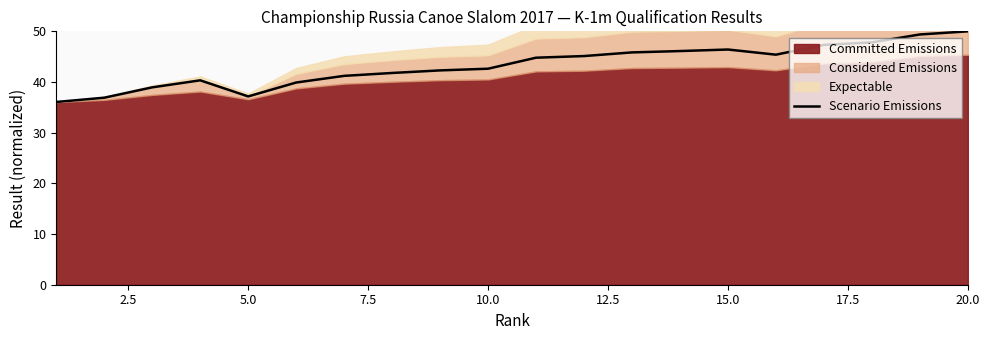

What is the difference between the second highest and minimum values?

13.3